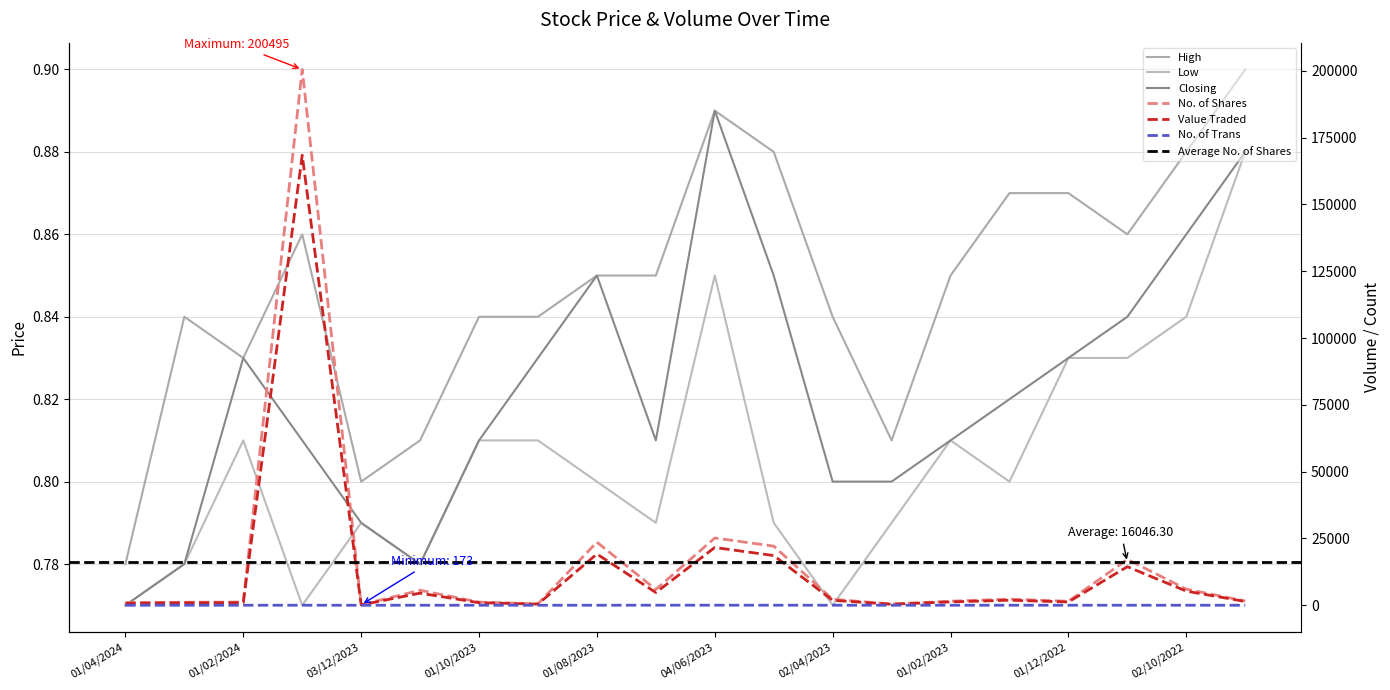

Count the number of data series in this chart.

6